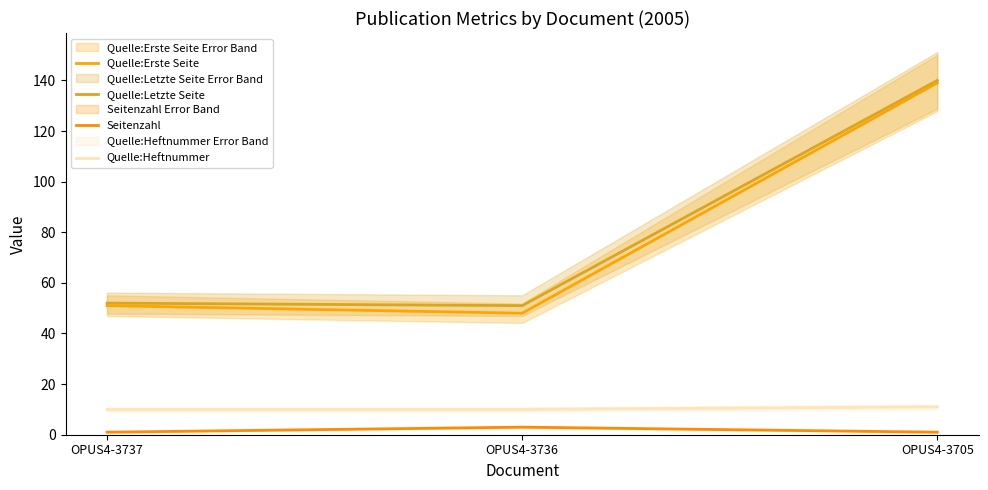

Reading right to left, extract all data points from this chart.

Quelle:Erste Seite: 139	48	51
Quelle:Letzte Seite: 140	51	52
Seitenzahl: 1	3	1
Quelle:Heftnummer: 11	10	10